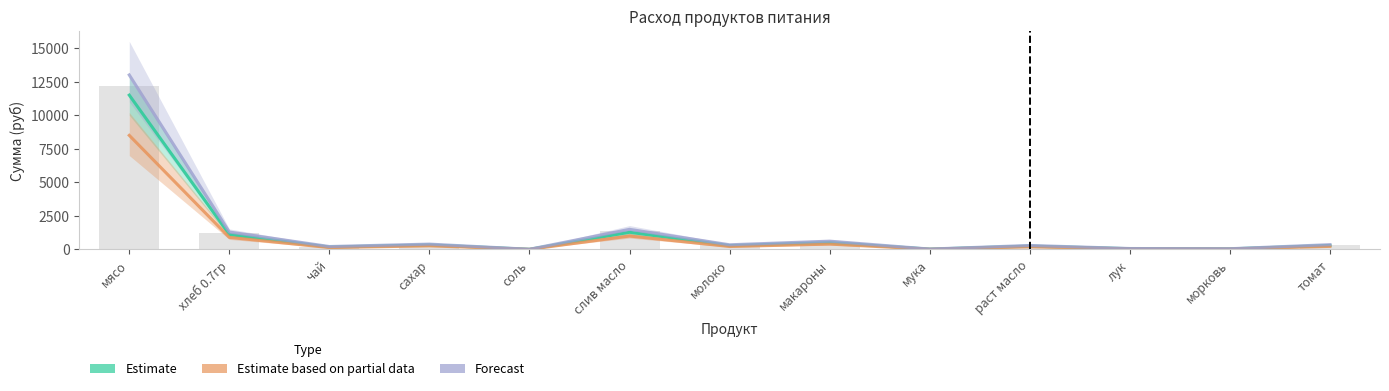

What is the label of the 8th bar from the right?

слив масло